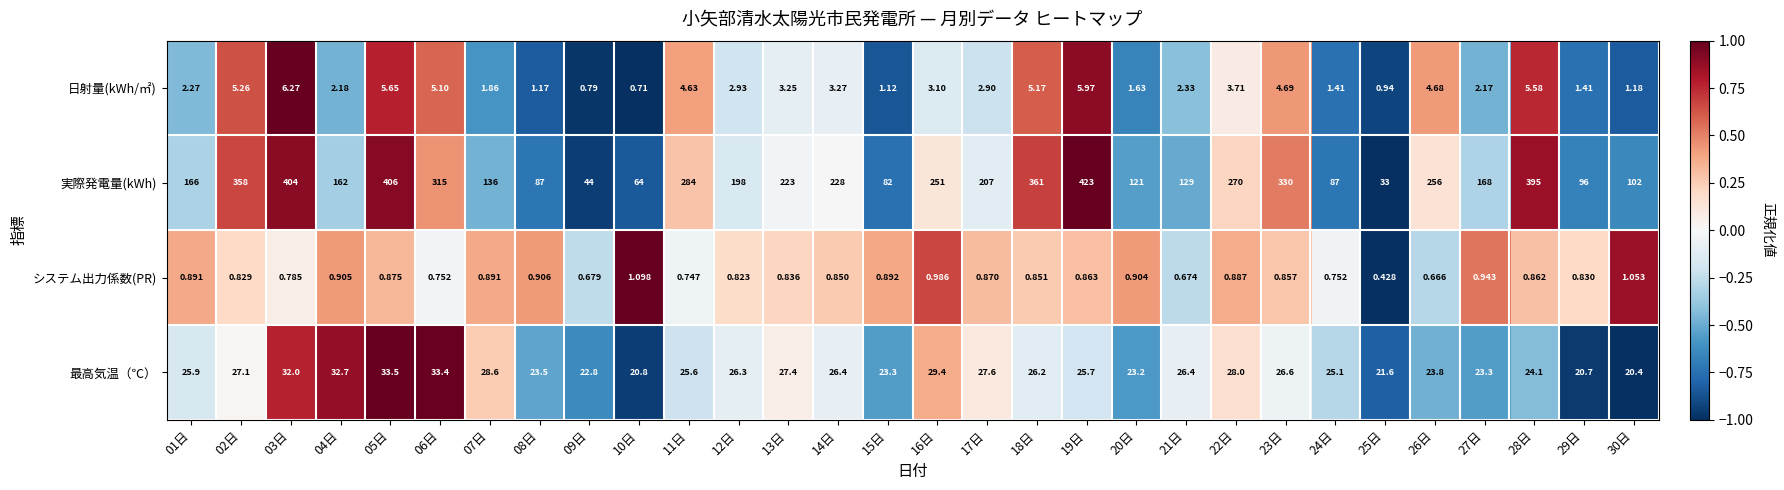

Between 17日 and 22日, which series saw the biggest shift?

実際発電量(kWh)